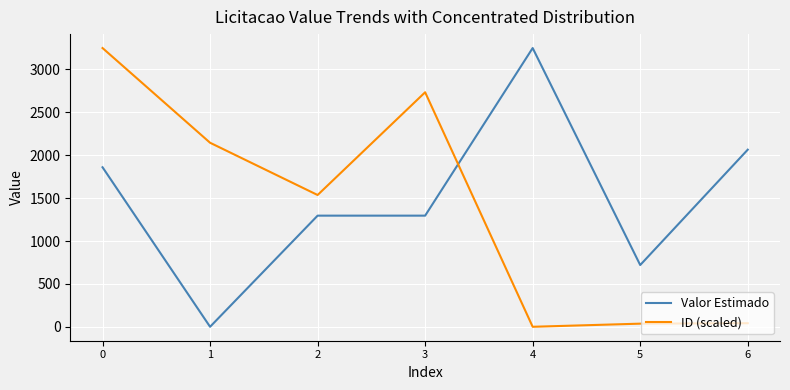

Rank the series at 5 from lowest to highest value.

ID (scaled), Valor Estimado